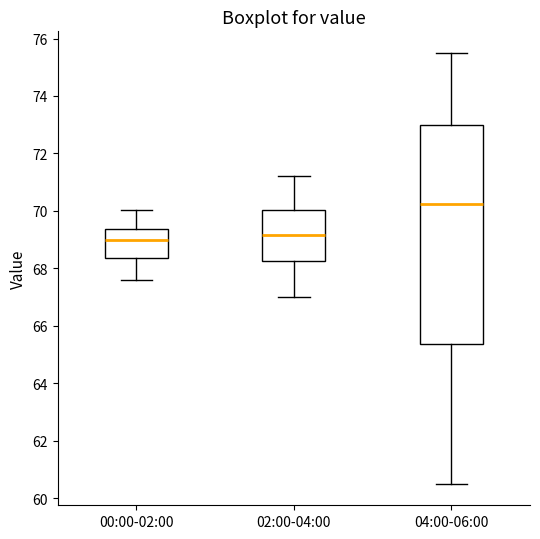

Reading left to right, transcribe this box plot: for each box, give where its median line is, the range the box spans, and where its two whiskers end, as read against the y-axis. The values are not printed on the chart, so give them approximately, as read against the axis.

00:00-02:00: median 69.0, box 68.4 to 69.4, whiskers 67.6 to 70.0
02:00-04:00: median 69.2, box 68.2 to 70.0, whiskers 67.0 to 71.2
04:00-06:00: median 70.2, box 65.4 to 73.0, whiskers 60.6 to 75.6